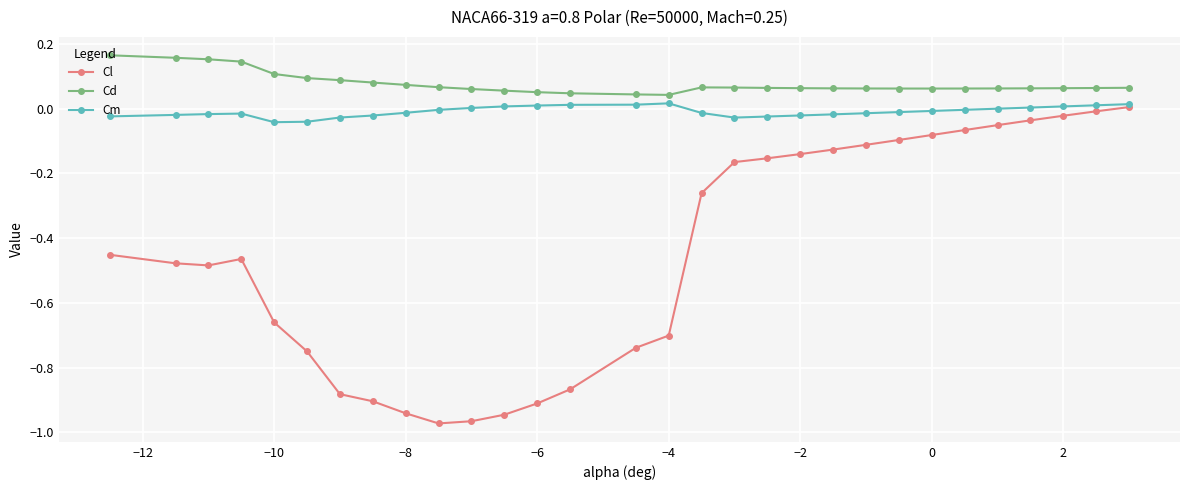

Which series has the widest spread of values?

Cl